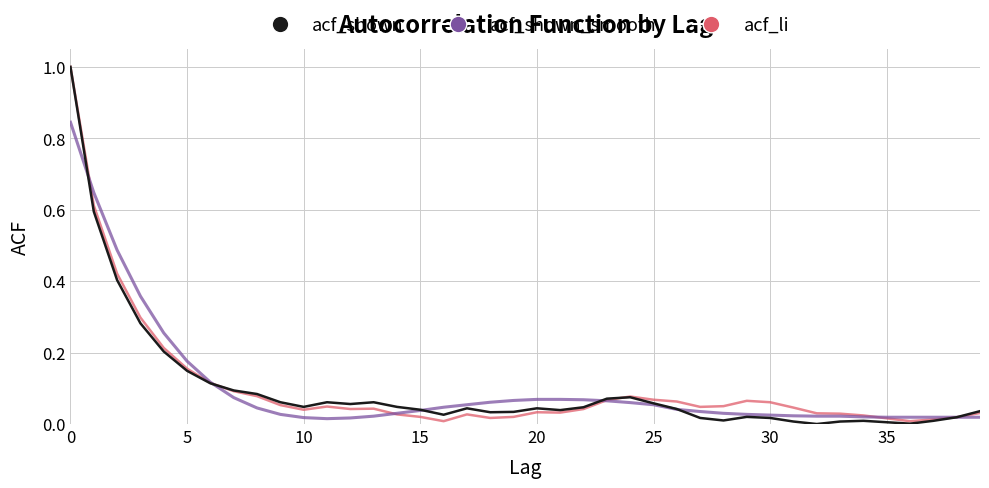

Which series has the largest range (max minus min)?

acf_shown